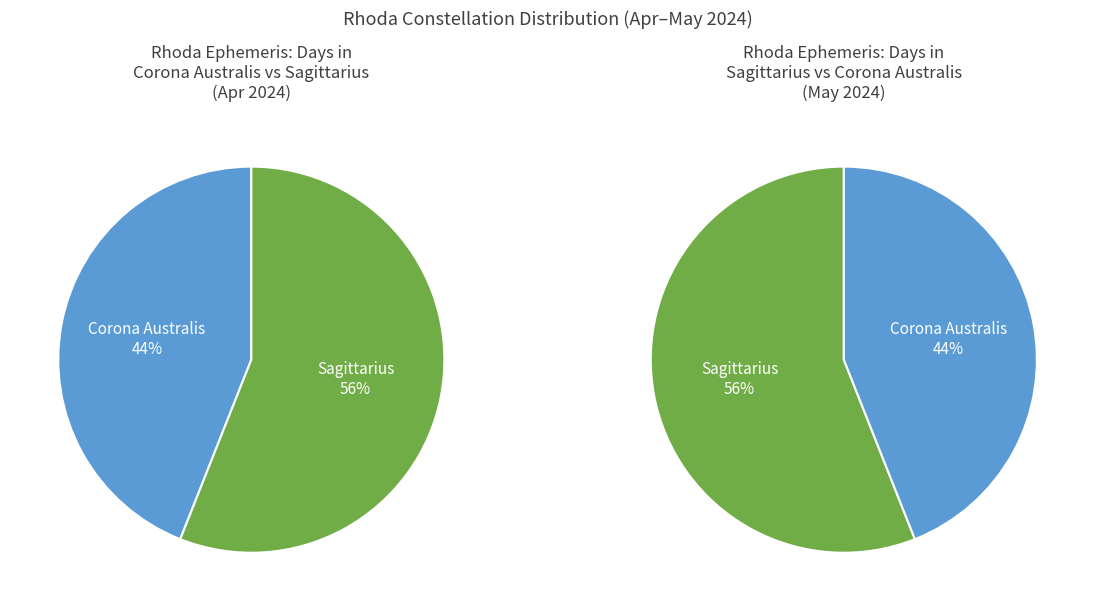

To the nearest percent, what is the difference between the Corona Australis and Sagittarius slice percentages?

12%